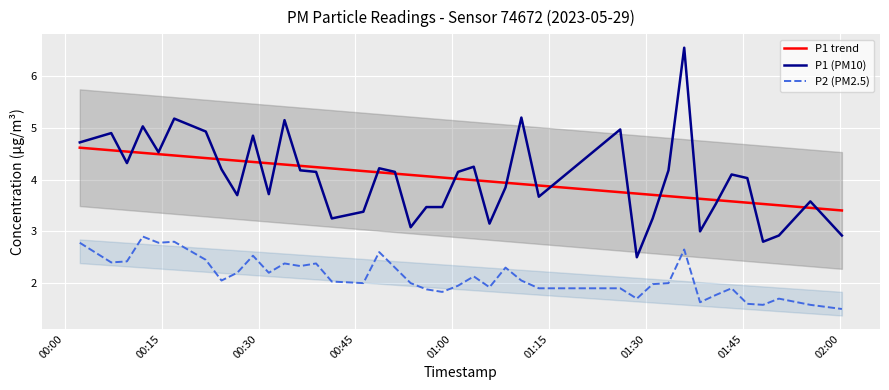

What is the difference between the maximum and minimum values in the P2 (PM2.5) series?

1.4